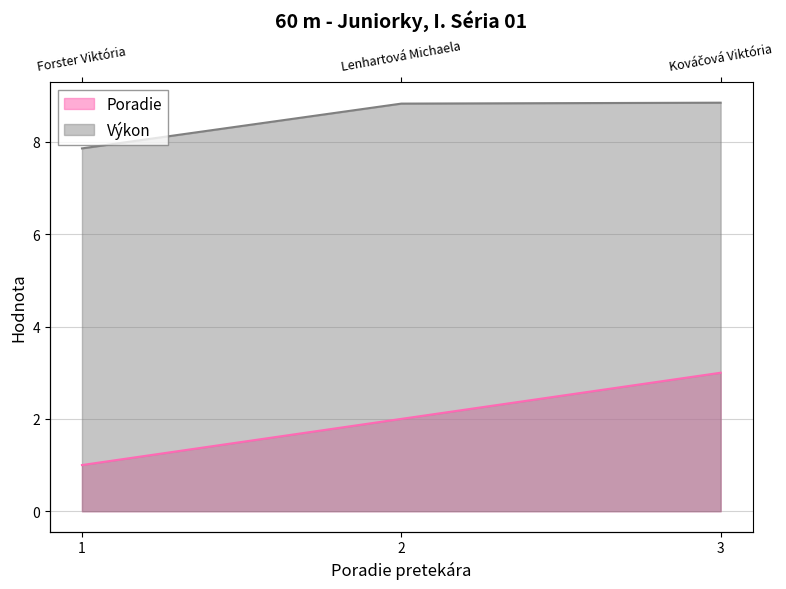

How many data points in Poradie are less than 2?

1